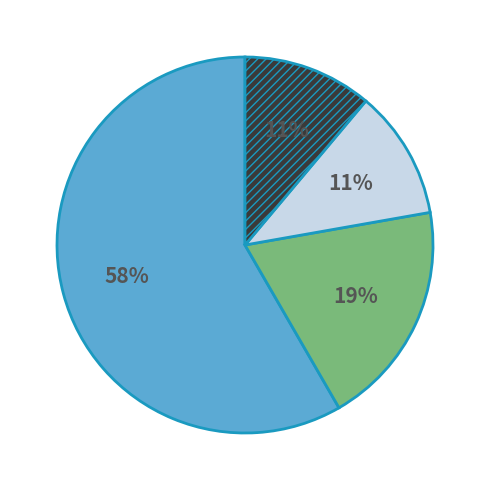

To the nearest percent, what is the average slice percentage?

25%